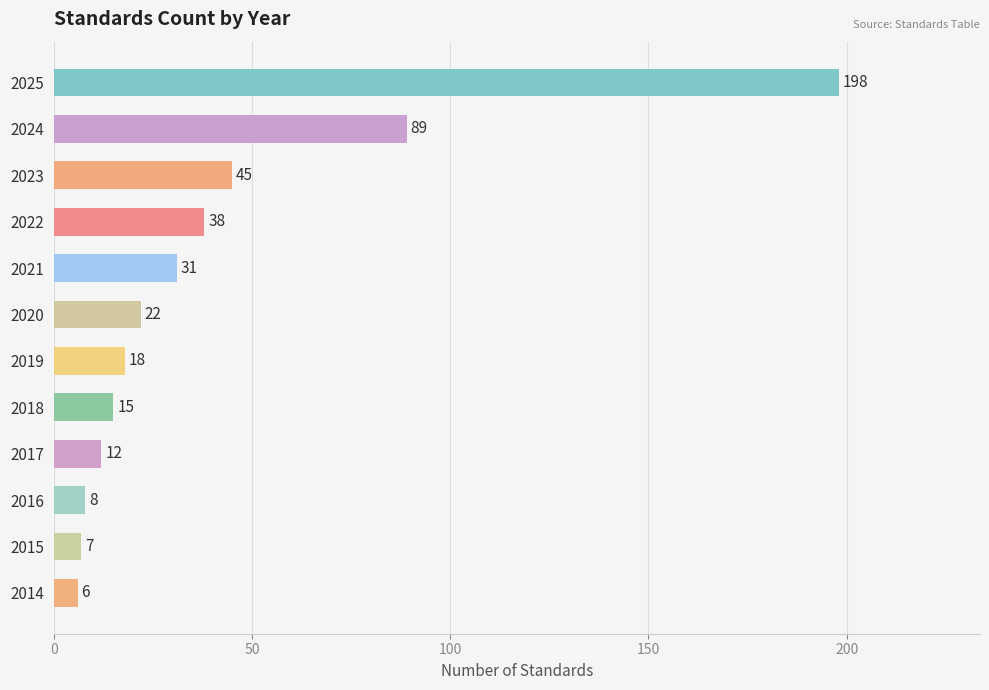

Where is the data nearest to the value 102?

2024